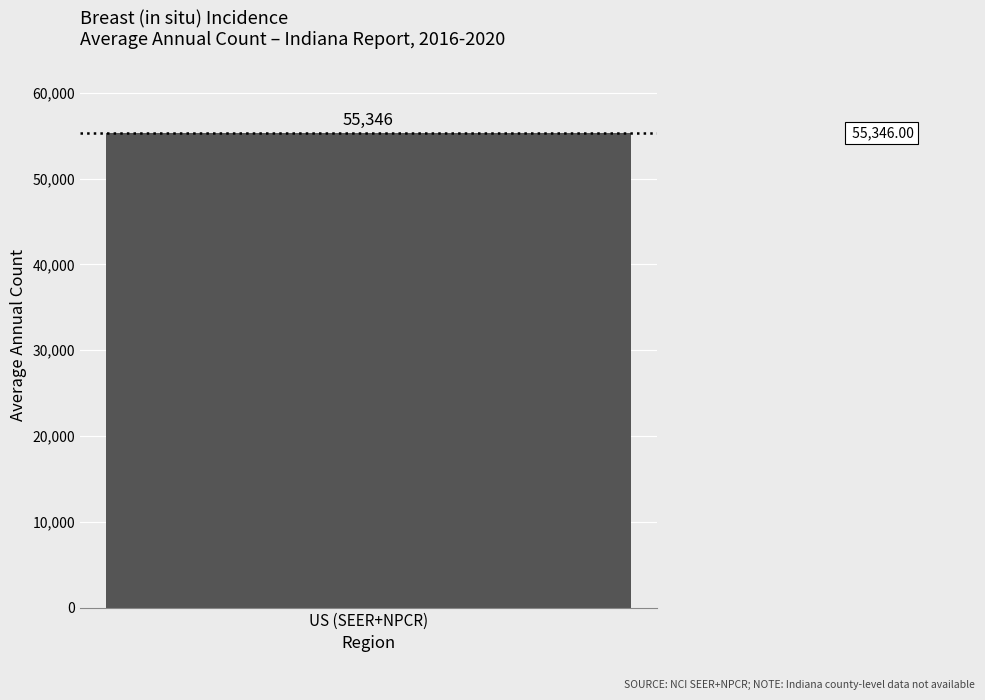

Count the number of data series in this chart.

1